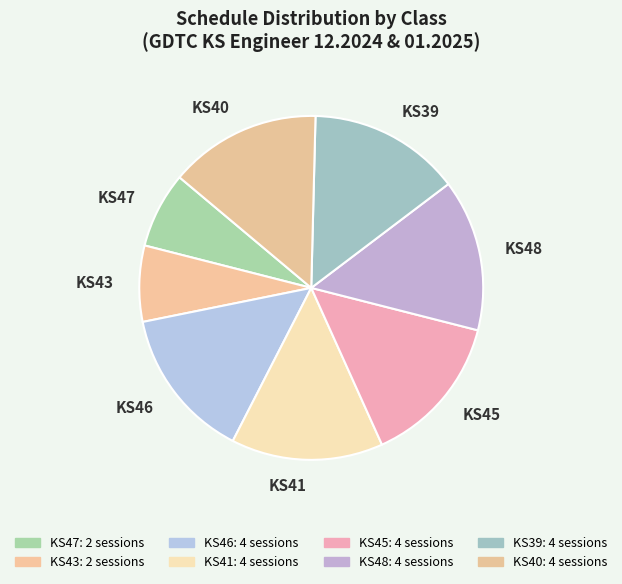

True or false: KS48 accounts for 23% of the total.

False